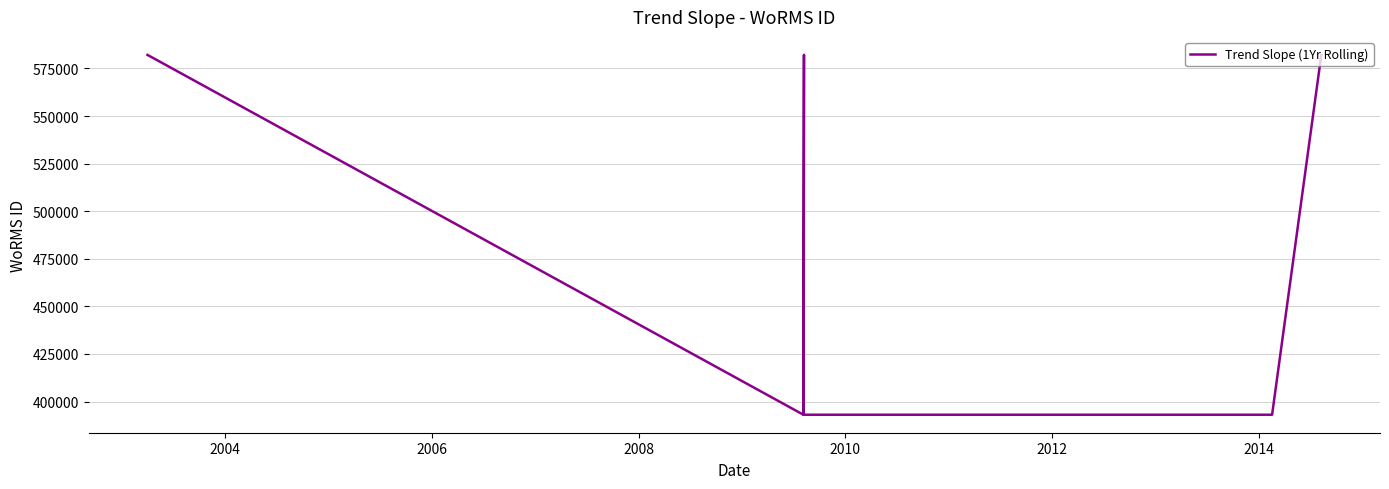

What is the label of the 3rd point from the right?

2014